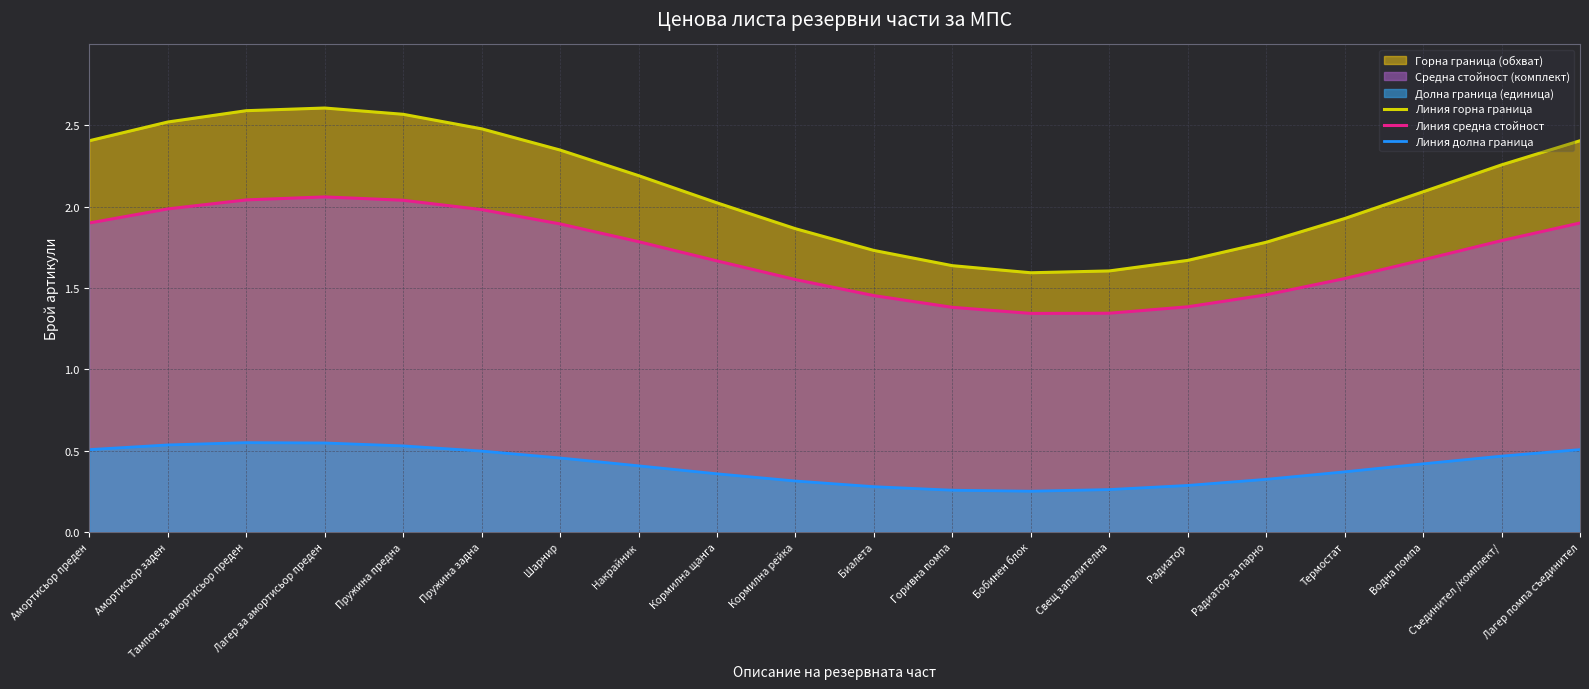

Rank the series by their maximum value, from highest to lowest.

Линия горна граница, Линия средна стойност, Линия долна граница